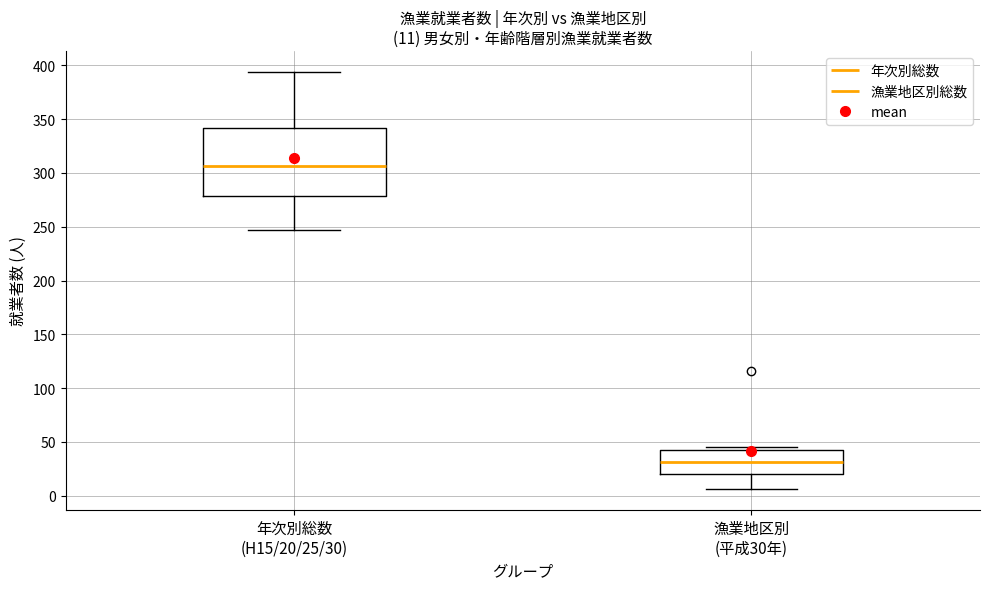

Which box's median line is the highest?

年次別総数 (H15/20/25/30)